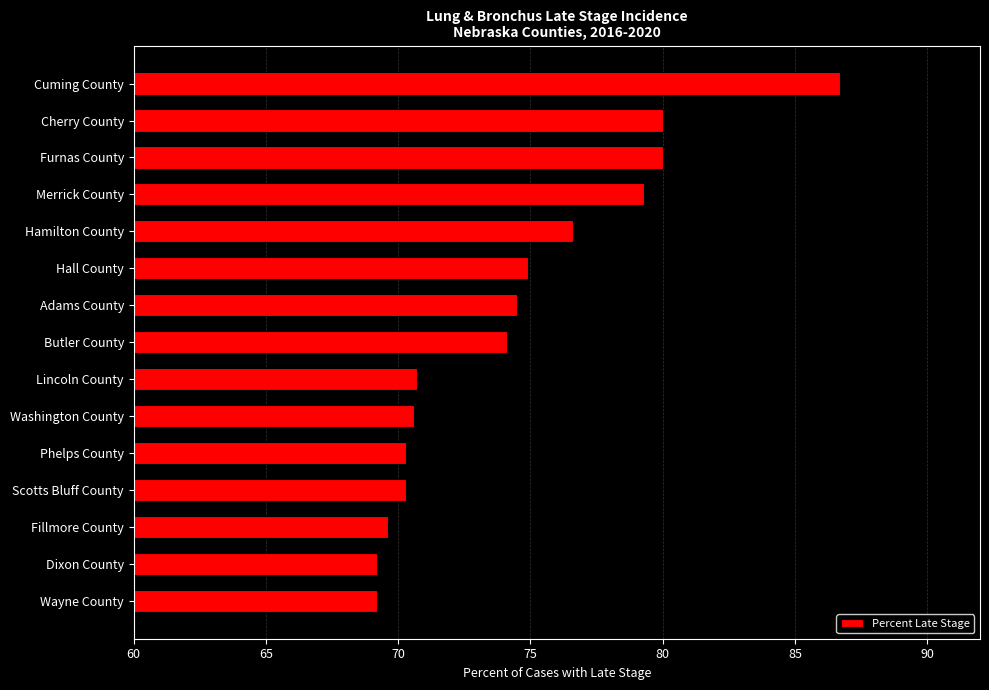

What position from the top is Cherry County?

2